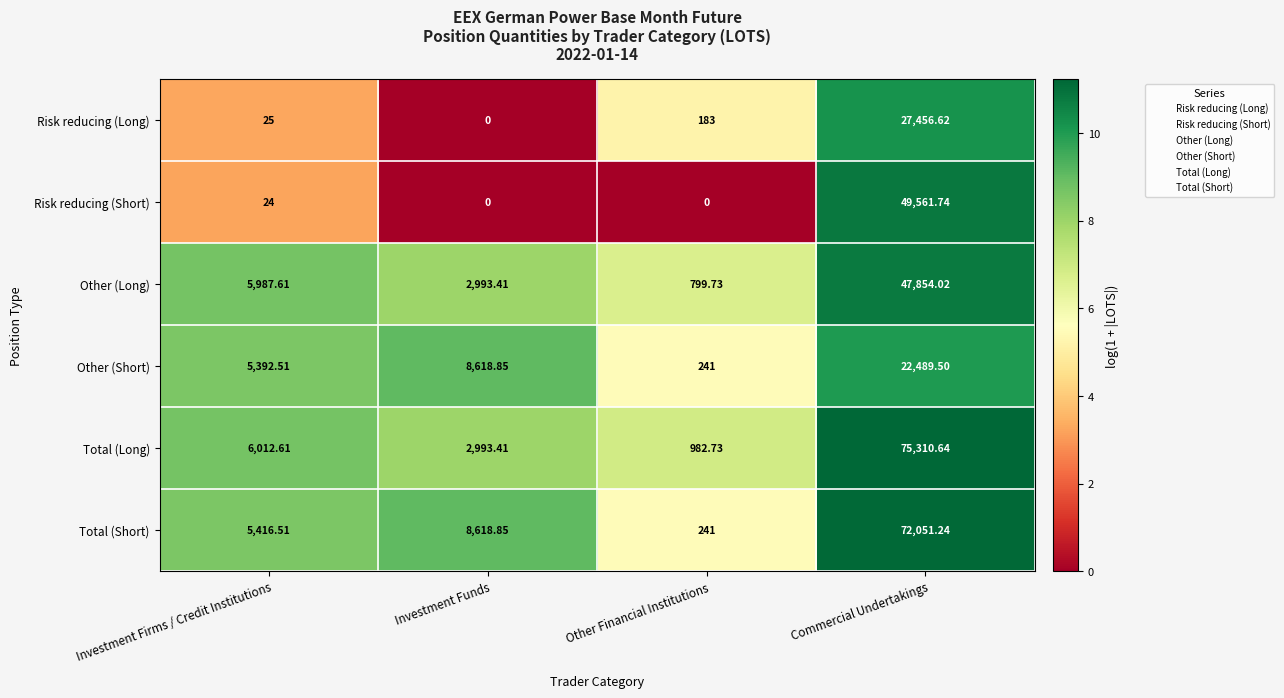

Which series has the widest spread of values?

Total (Long)